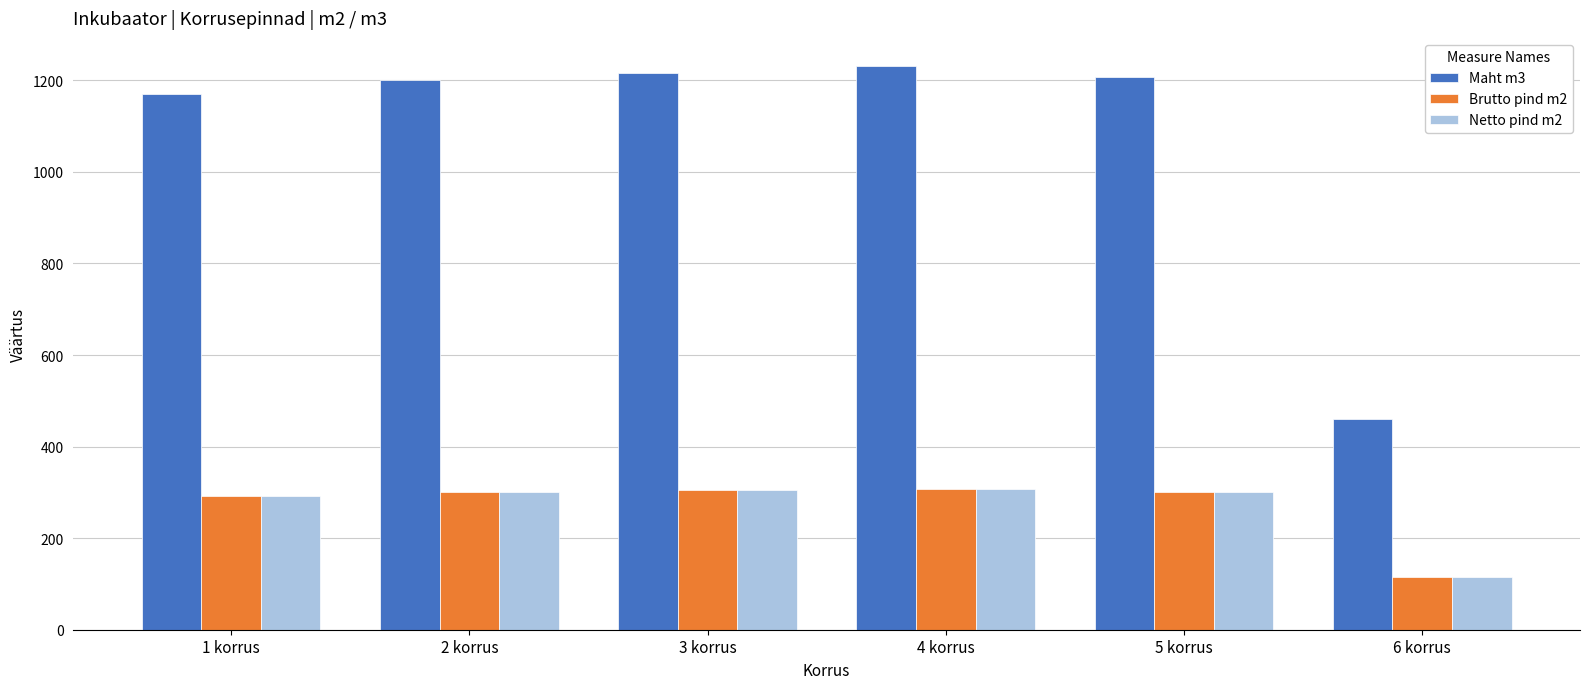

Is the value of Netto pind m2 at 3 korrus greater than the value of Maht m3 at 4 korrus?

No